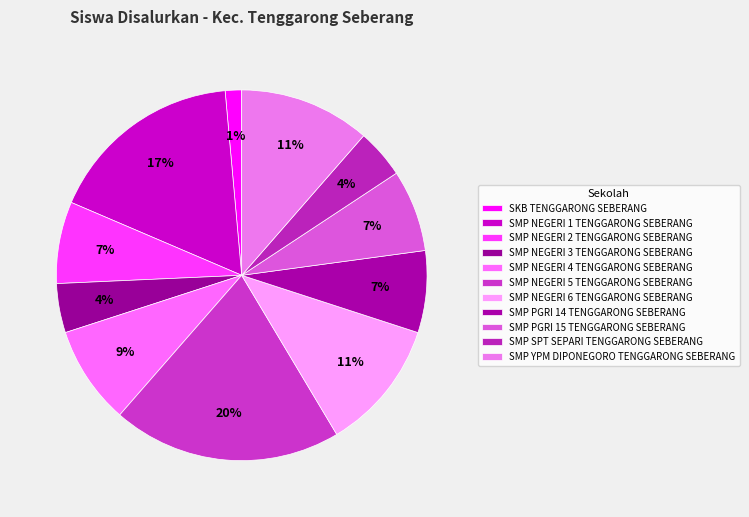

Is there any slice that represents more than half of the pie?

No